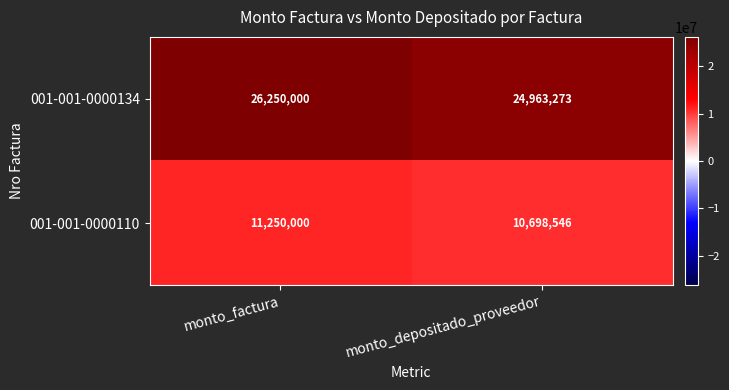

Rank the categories by 001-001-0000110 value from highest to lowest.

monto_factura, monto_depositado_proveedor